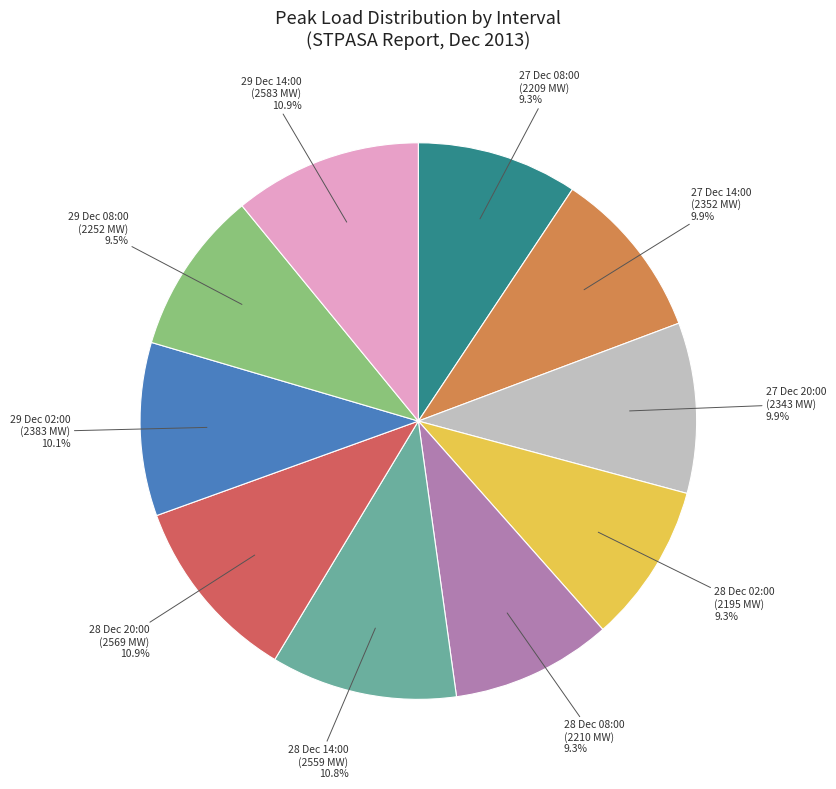

Does any single category account for the majority?

No